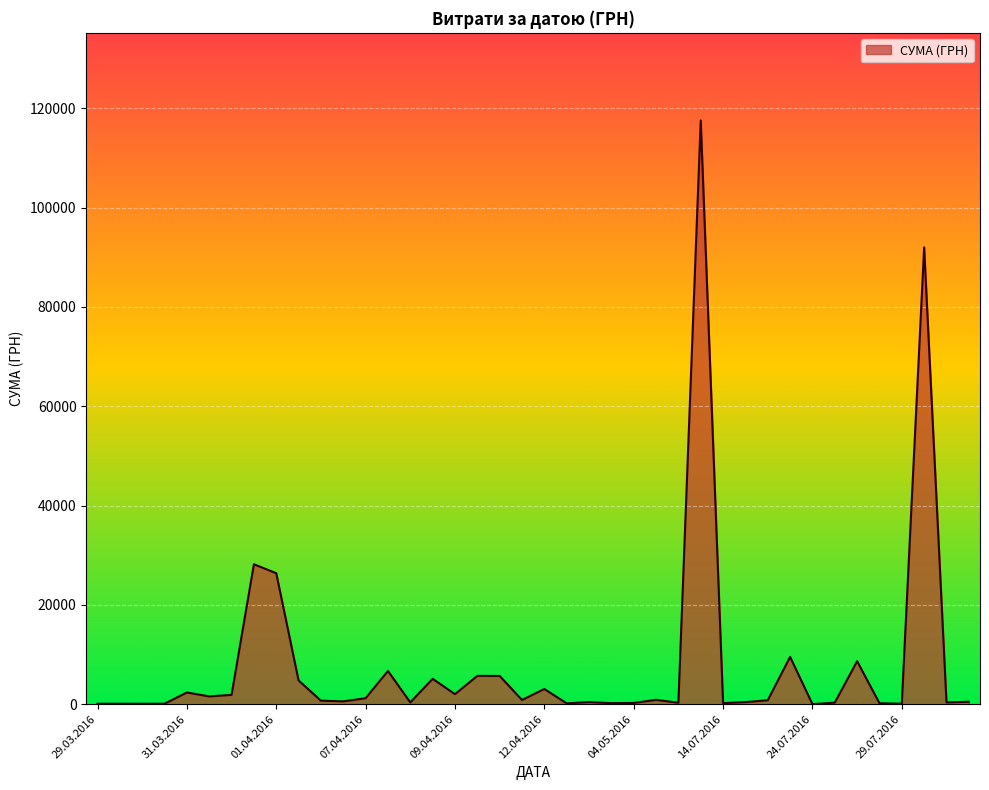

What is the difference between the maximum and minimum values?

117557.6